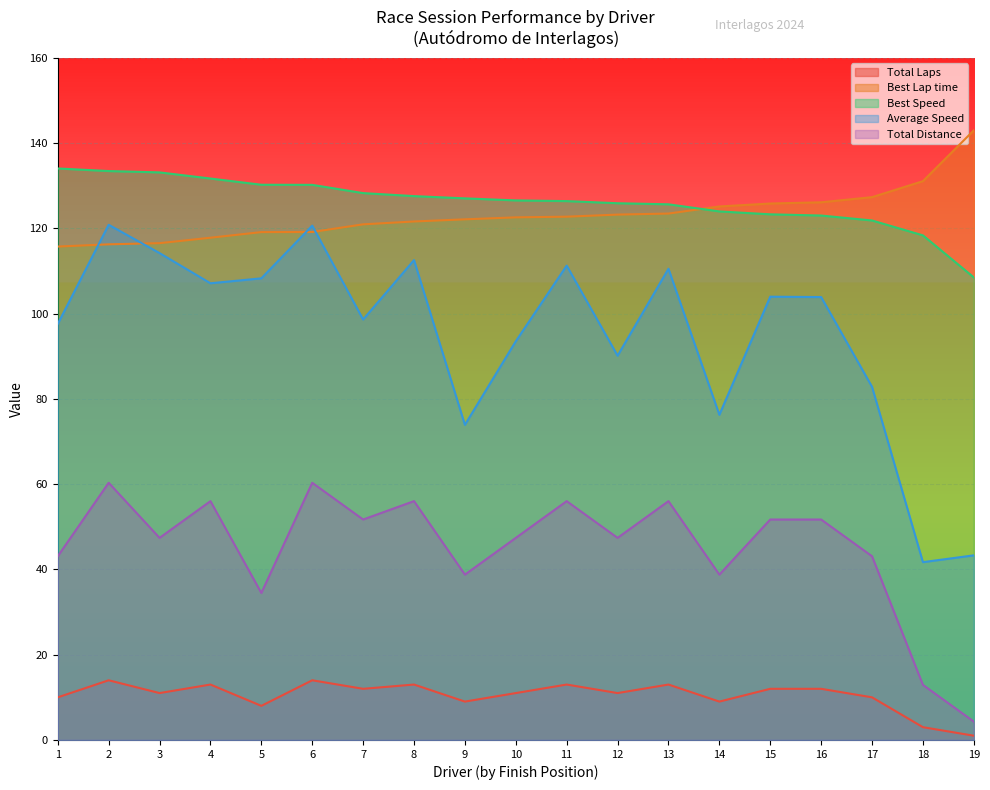

Is the value of Best Lap time at 4 greater than the value of Best Speed at 9?

No